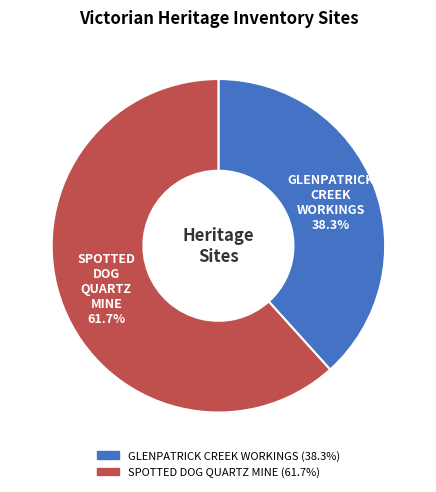

How many segments does this pie chart have?

2